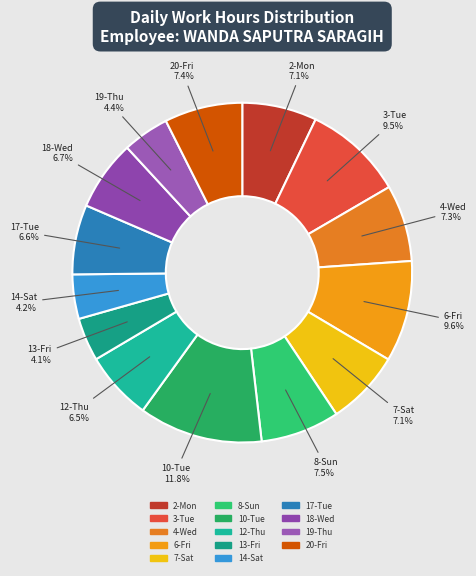

To the nearest percent, what is the average slice percentage?

7%